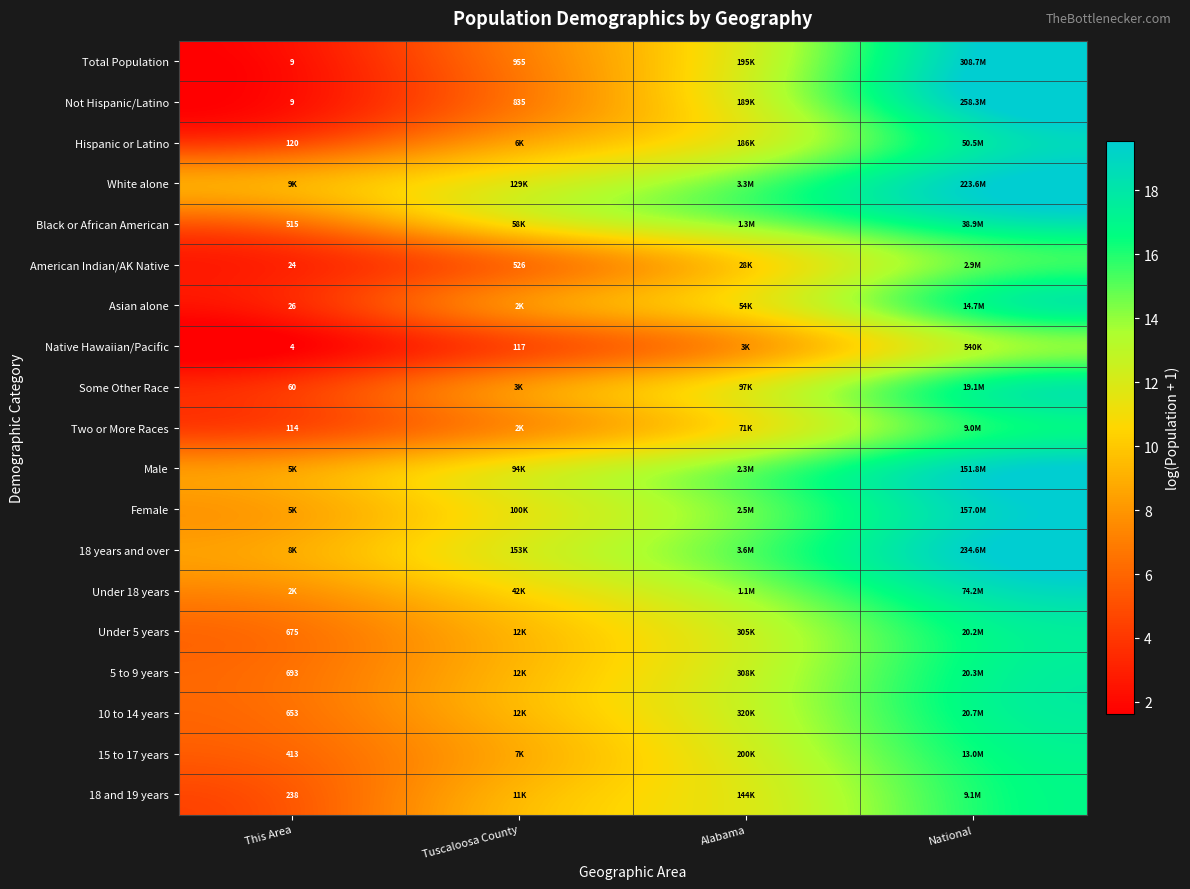

At which label does Female first exceed 14?

Alabama